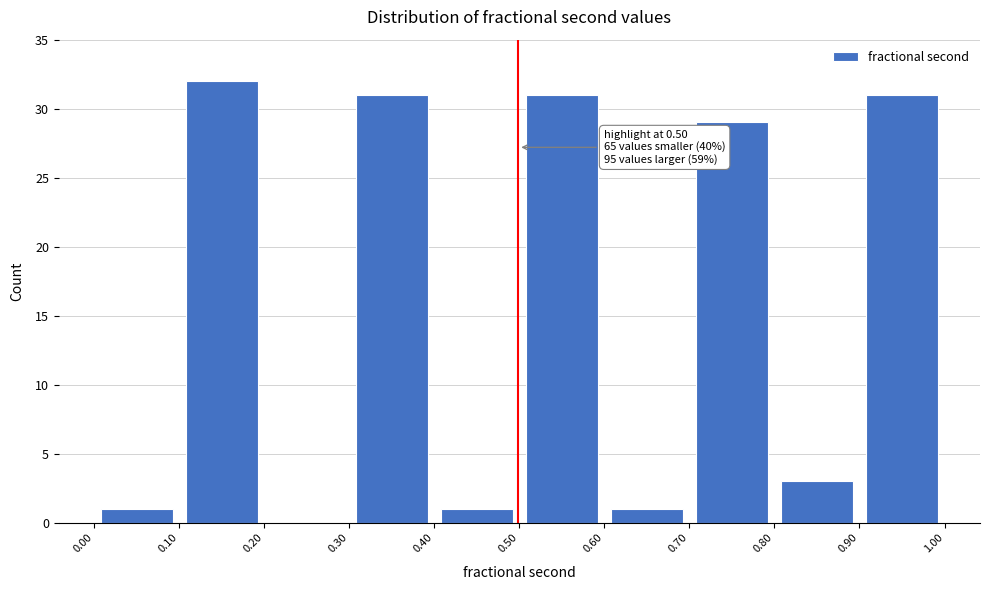

Over which range of the x-axis is the bar tallest?

0.10 to 0.20